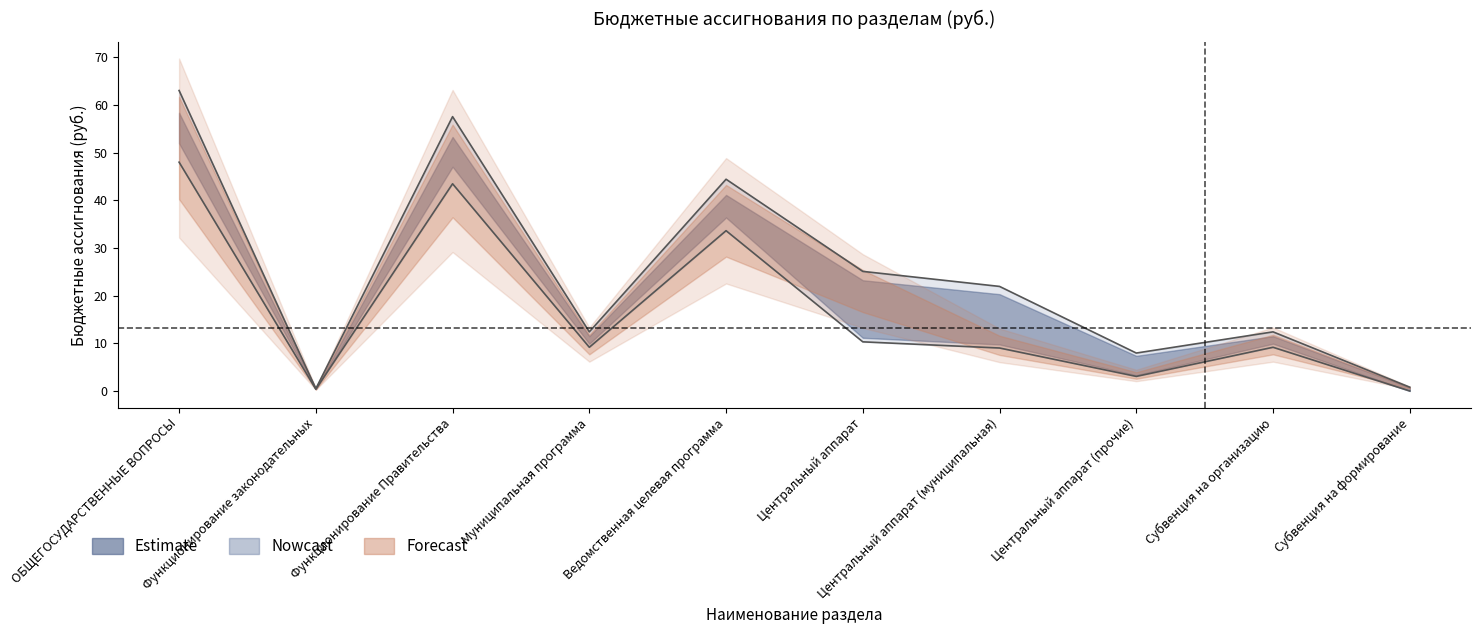

What position from the left is Субвенция на формирование?

10